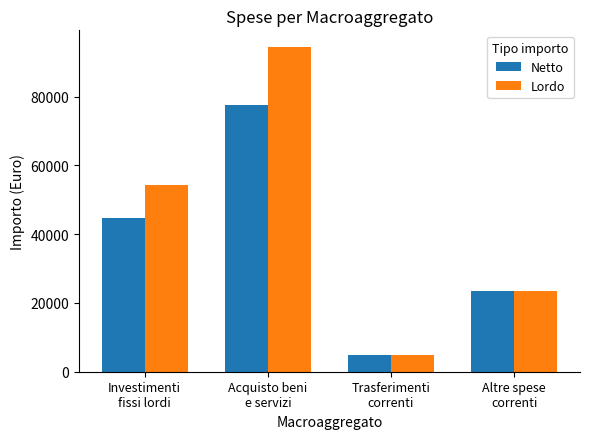

Which series has the largest total across all categories?

Lordo